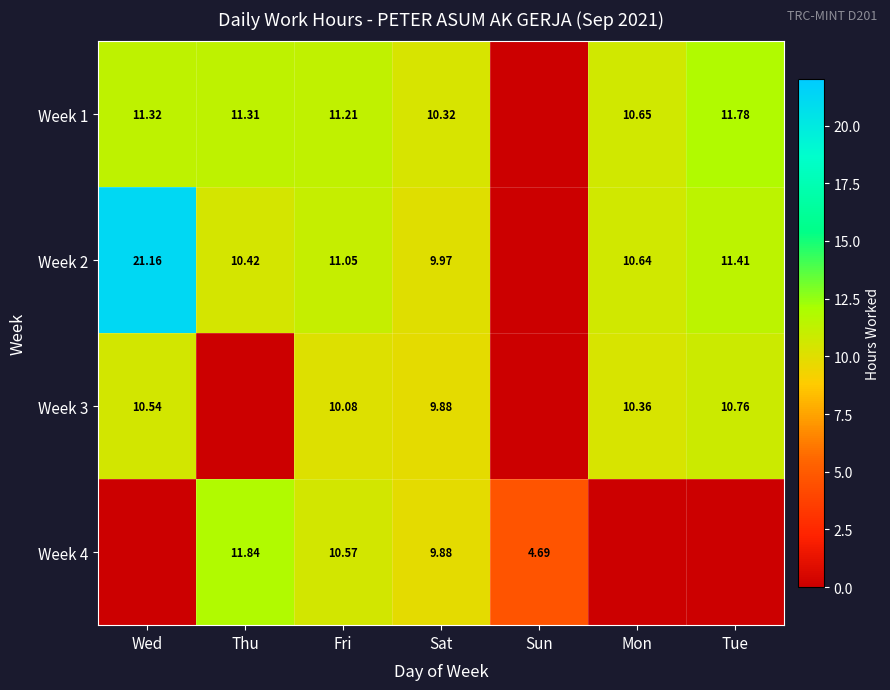

Which has a higher value, Sun or Sat?

Sat